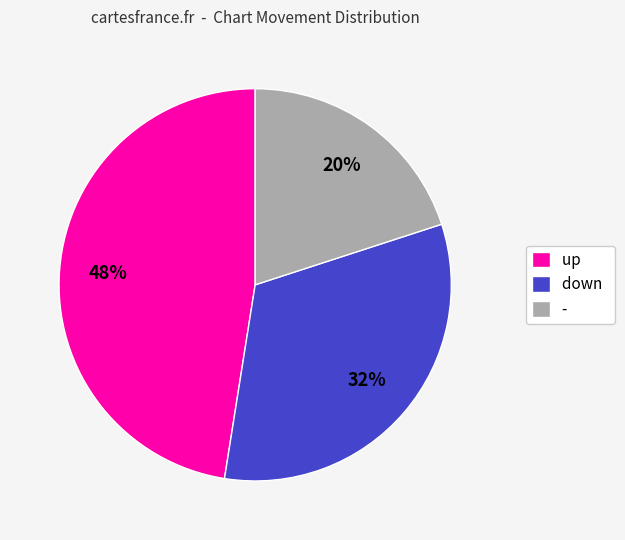

Which has a higher value, - or up?

up